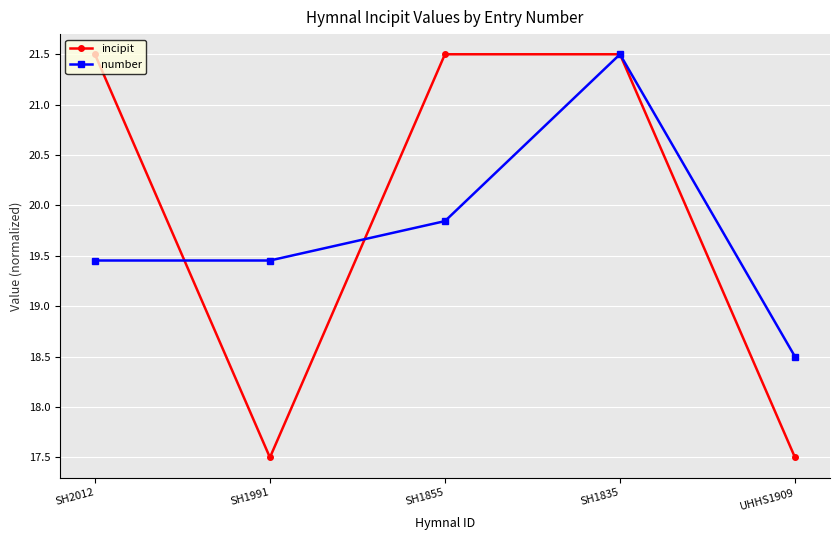

How many interior local valleys does the incipit series have?

1